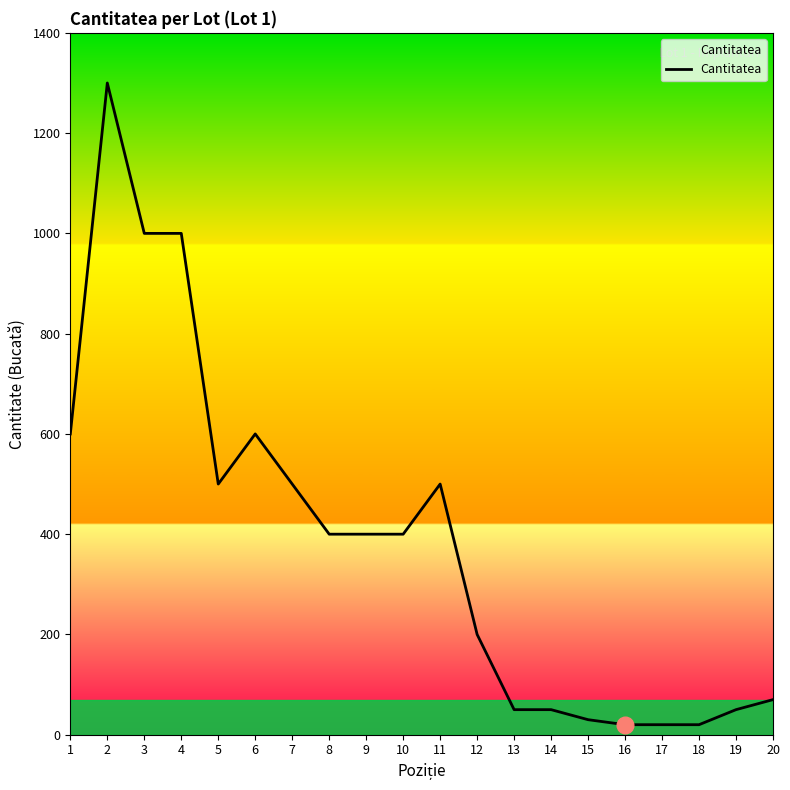

The value at 11 is 685. True or false?

False